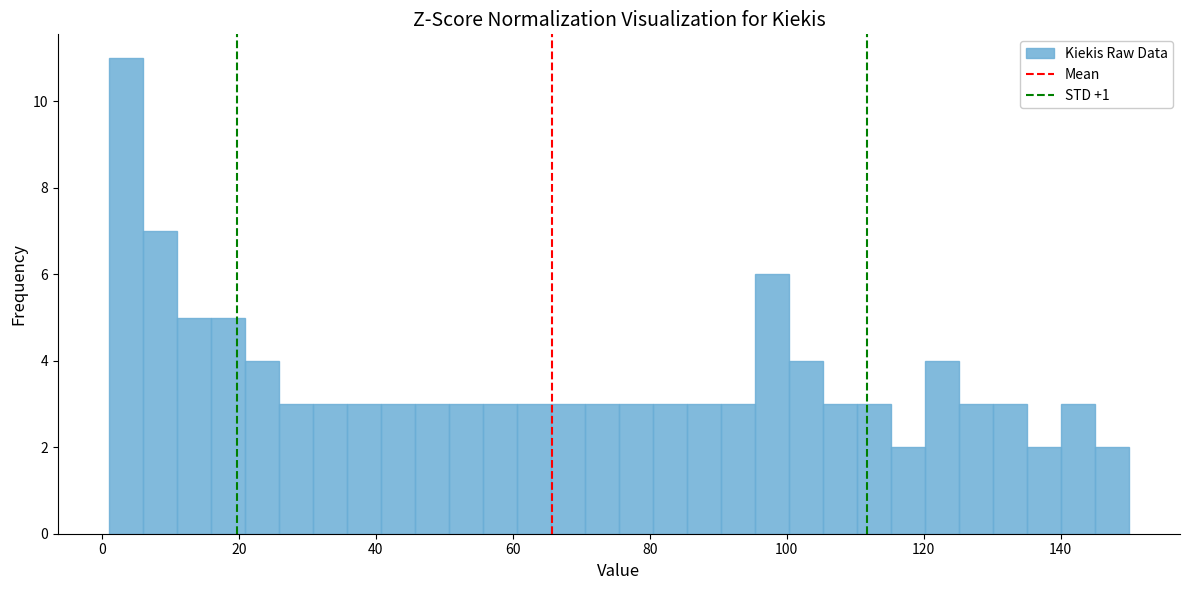

Read against the x-axis, roughly where is the centre of the tallest bar?

4